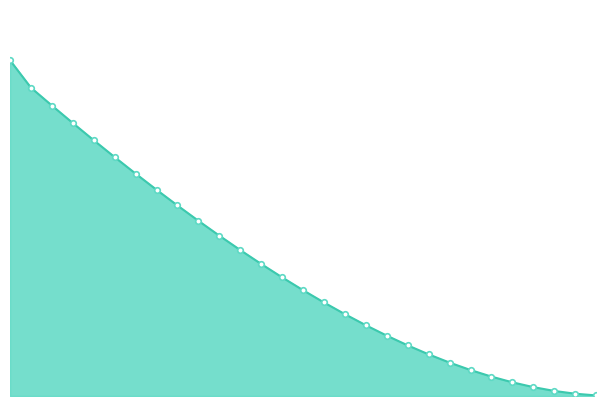

The value of CIBPrincipalOutstanding at 2034 is 1000619. True or false?

False